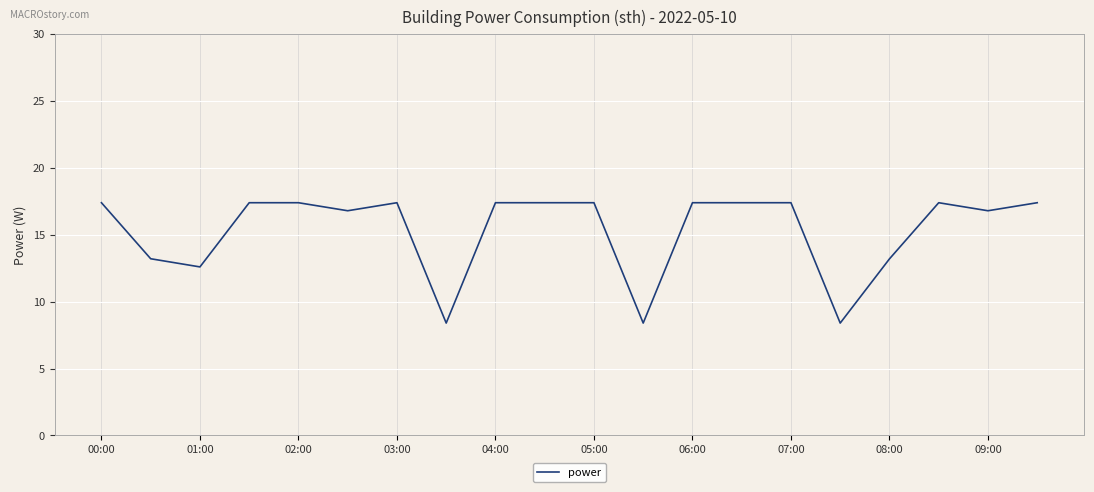

What is the smallest value displayed?

8.4